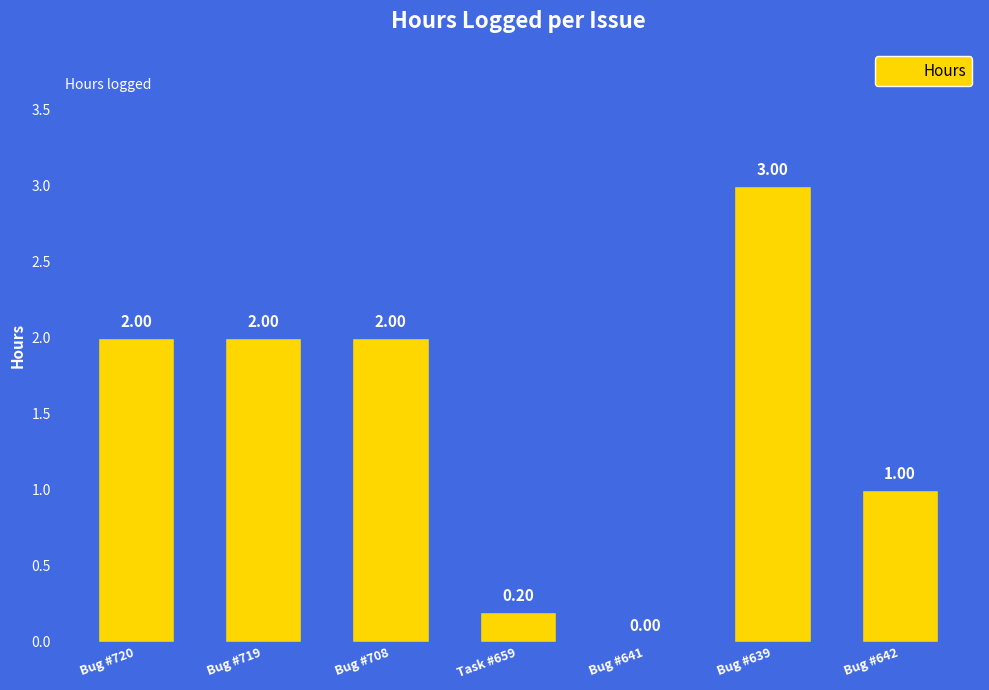

Between Bug #719 and Bug #641, which is larger?

Bug #719